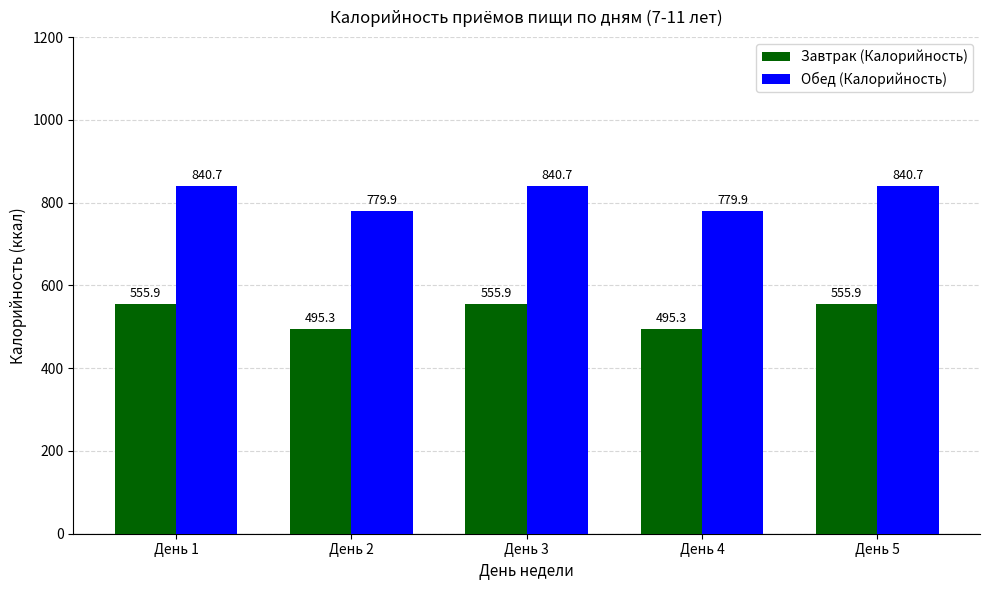

What is the value of the Обед (Калорийность) bar at the 3rd from the left?

840.7